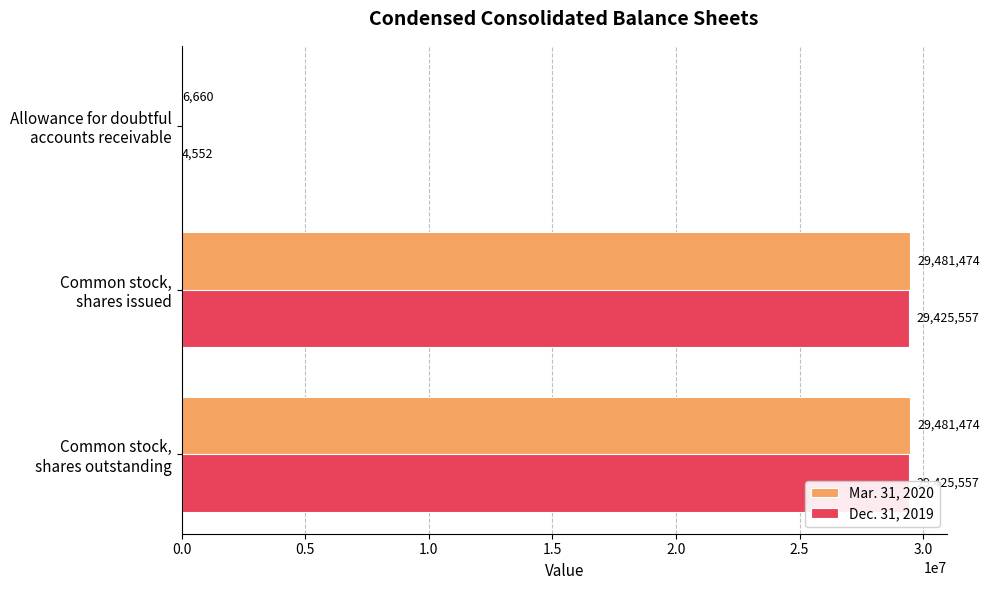

Rank the series at 0.5 from highest to lowest value.

Mar. 31, 2020, Dec. 31, 2019